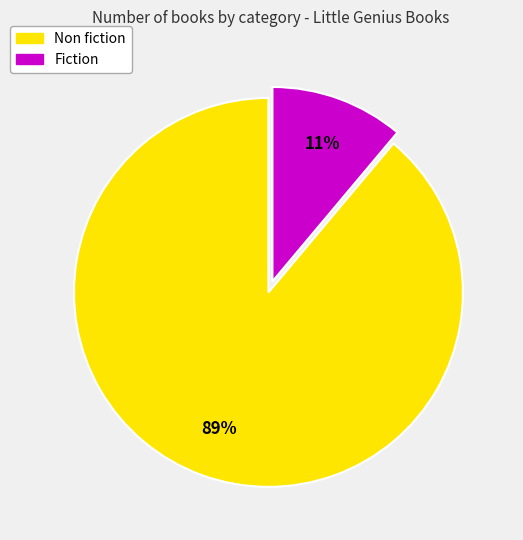

The Fiction slice represents 24% of the pie. True or false?

False